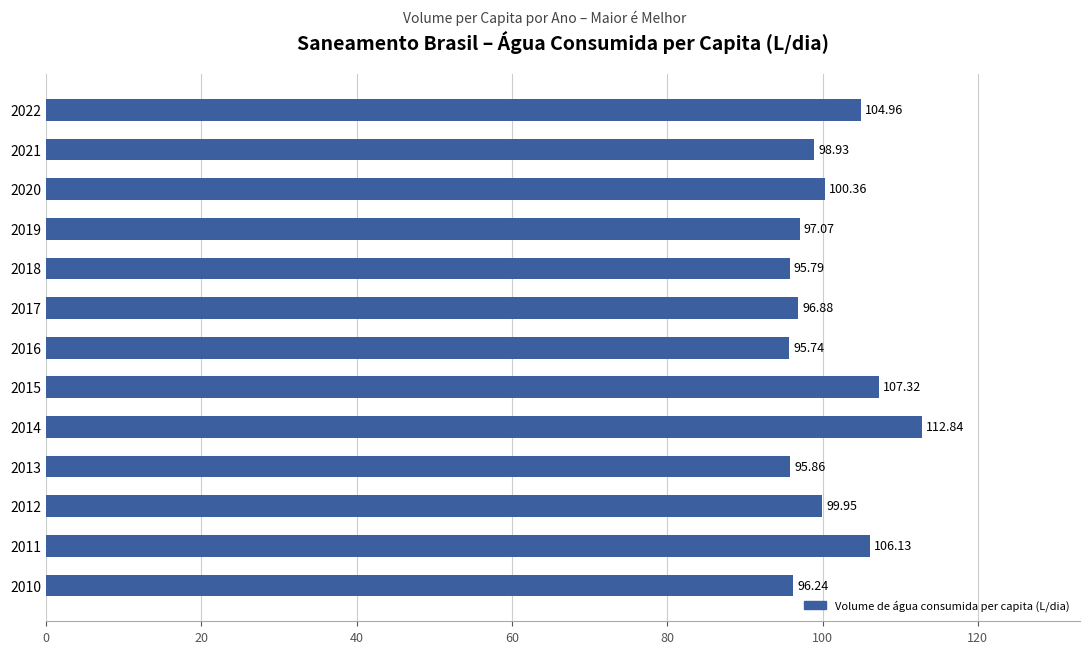

What is the change in value from 2012 to 2021?

-1.0